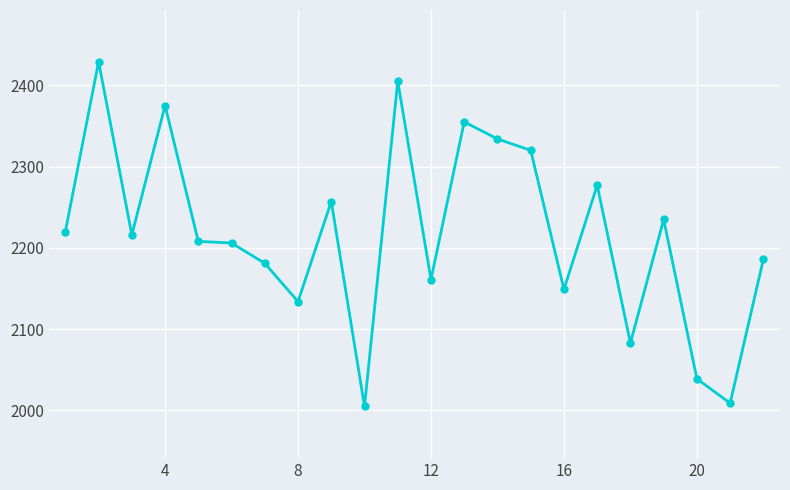

What is the value of the 3rd point from the left?

2216